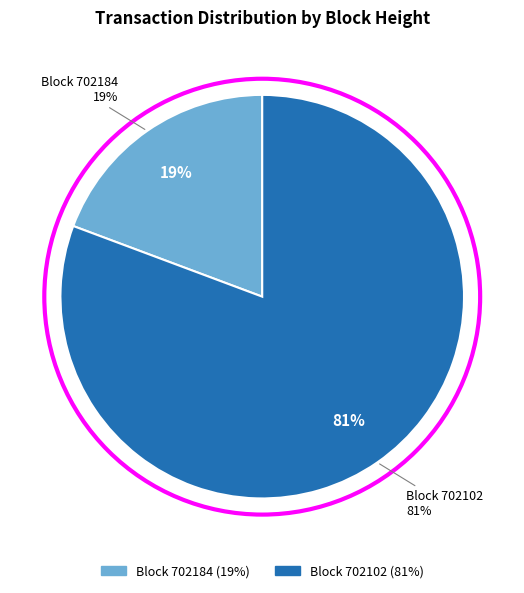

Which slice is the smallest?

702184